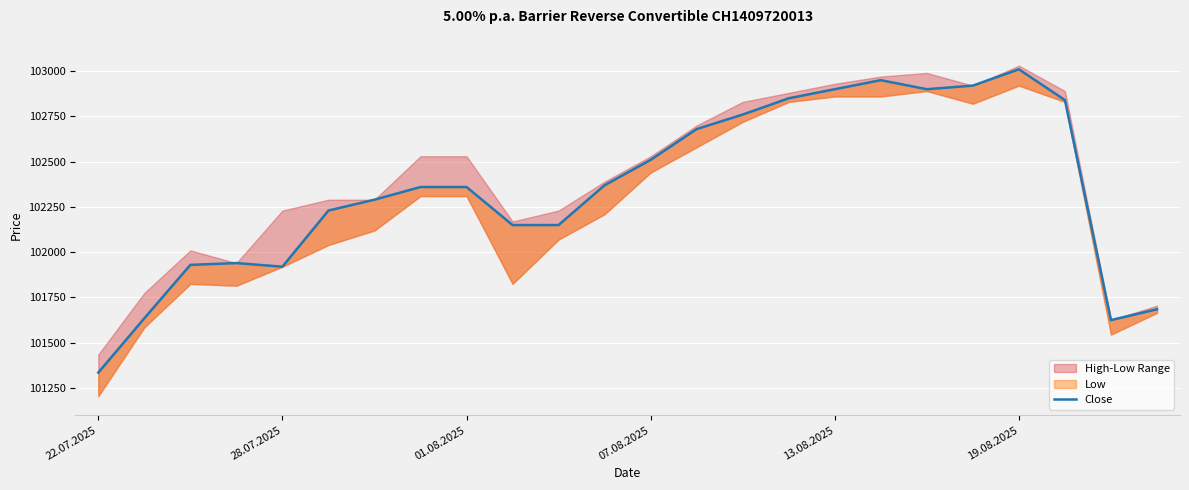

What is the greatest value displayed?

103010